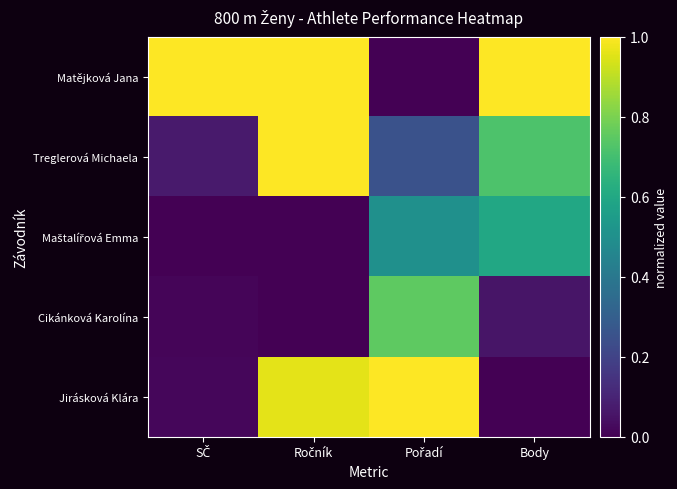

At which category does the chart reach its minimum across all series?

Pořadí